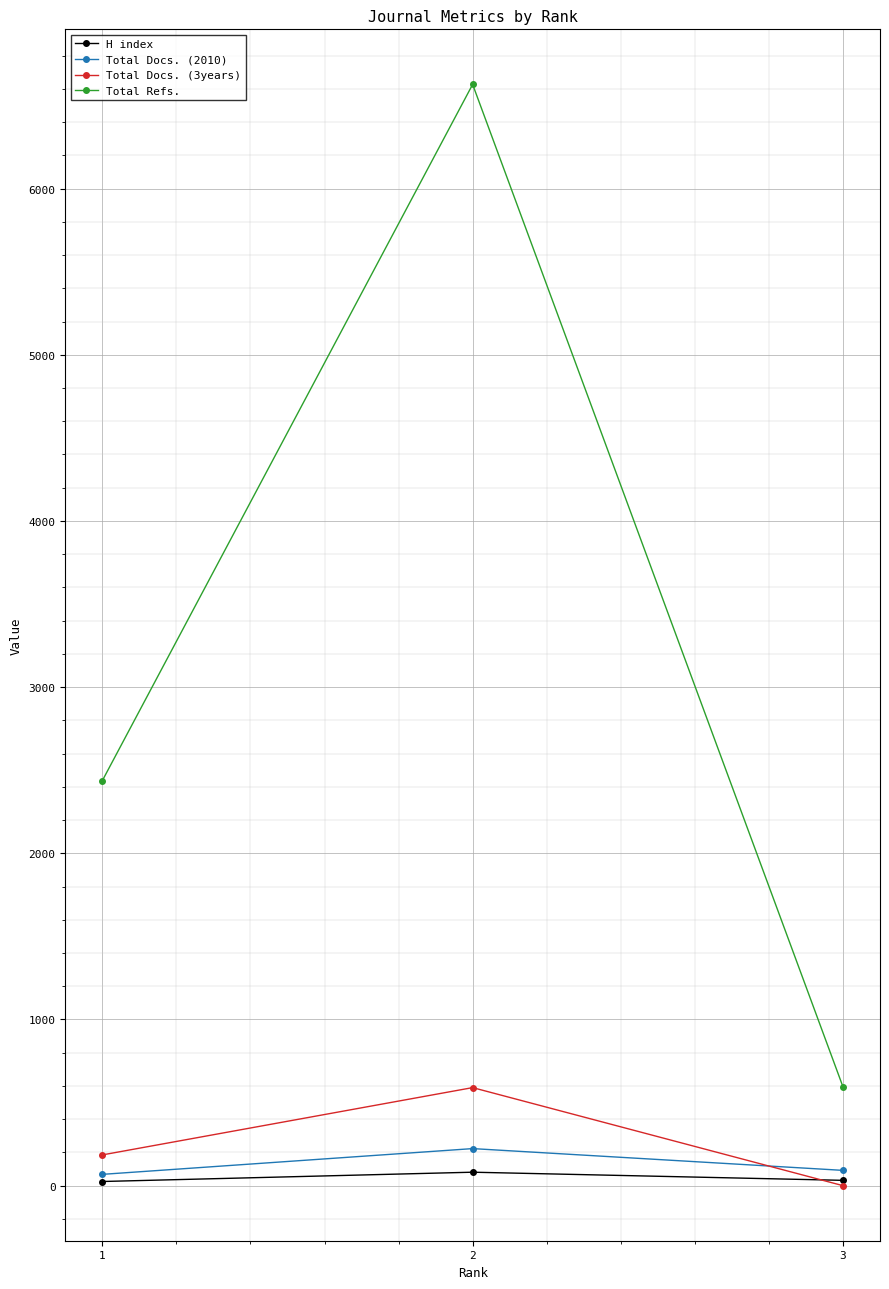

Which series has the widest spread of values?

Total Refs.